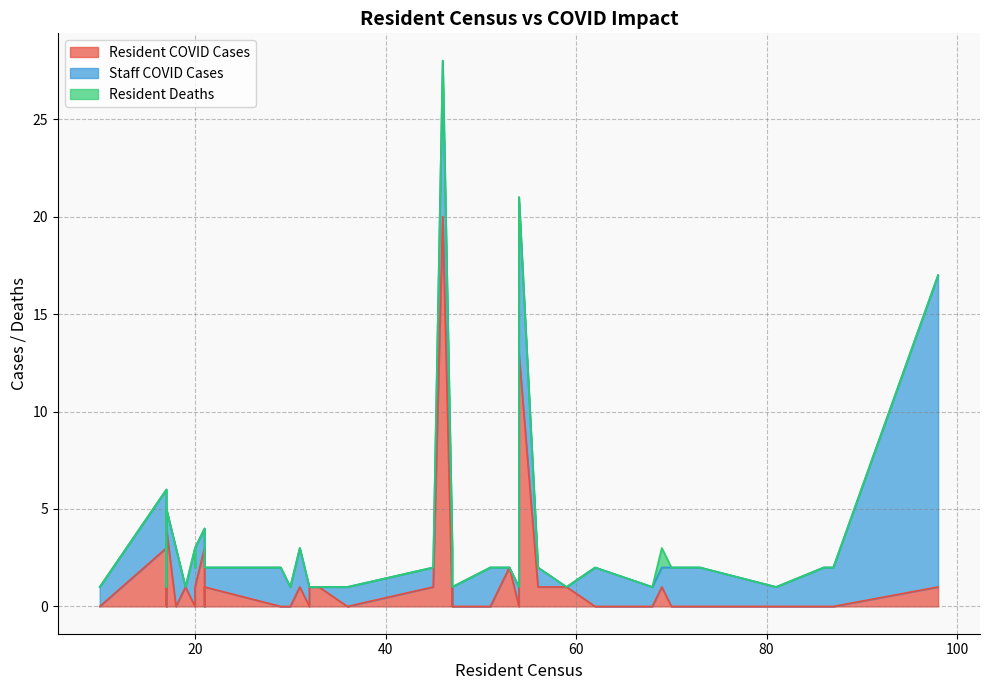

List the labels in order of Resident COVID Cases value, largest first.

46, 54, 17, 17, 21, 53, 19, 21, 33, 32, 98, 56, 69, 59, 45, 47, 31, 20, 21, 51, 47, 71, 10, 36, 62, 86, 87, 54, 17, 20, 32, 81, 20, 29, 47, 18, 73, 30, 70, 68